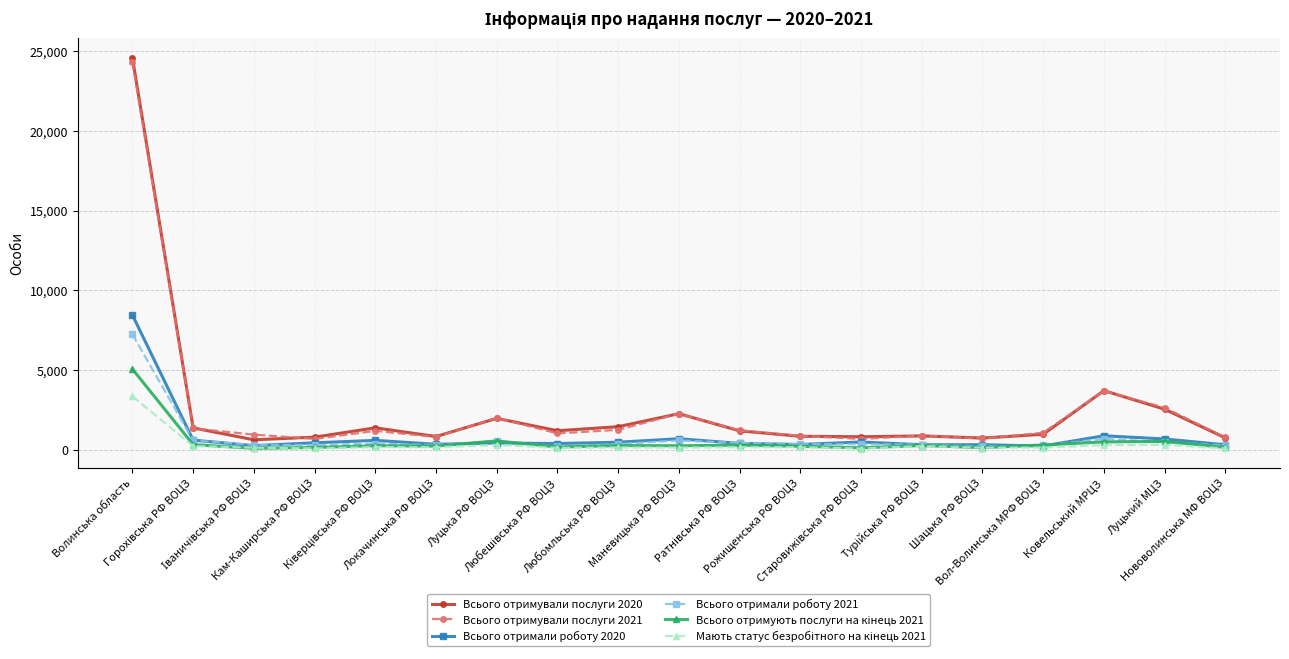

Which series has the largest range (max minus min)?

Всього отримували послуги 2020